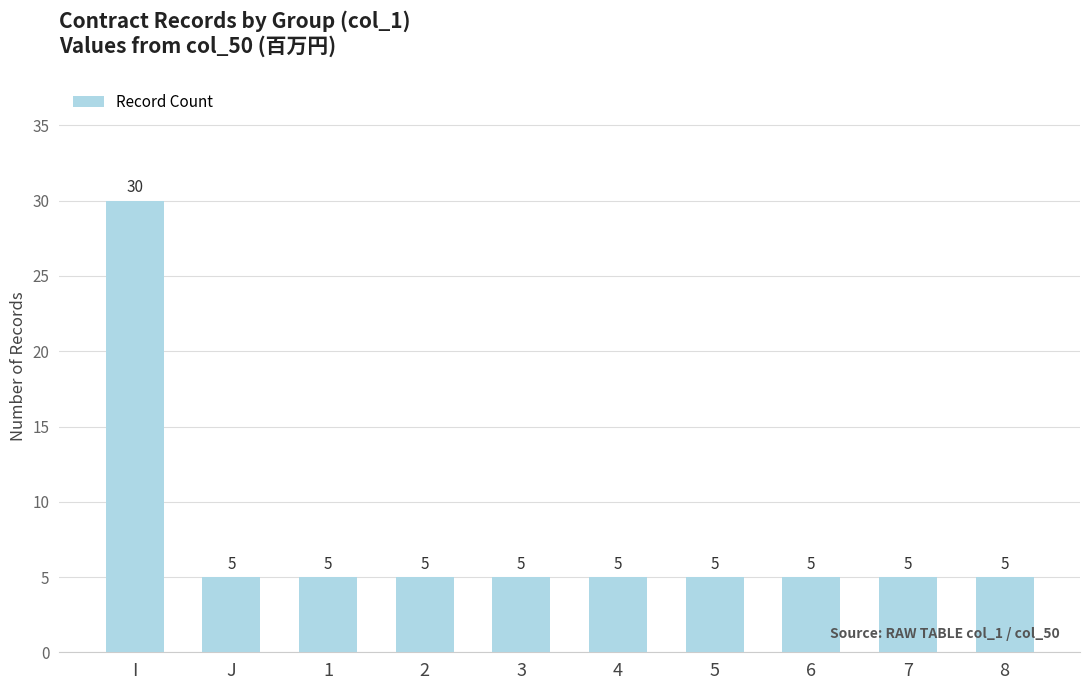

What is the change in value from I to 7?

-25